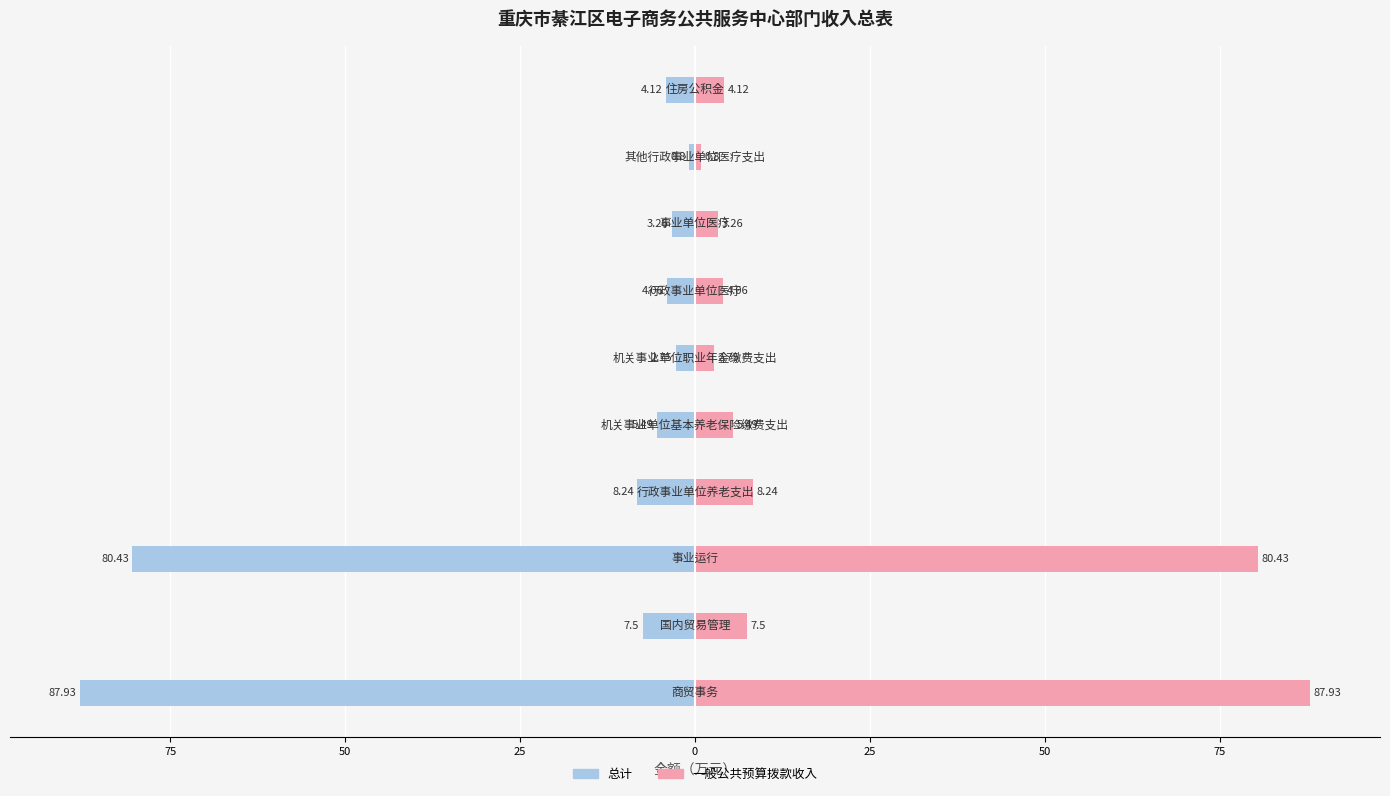

Between 75 and 100, which is larger?

100